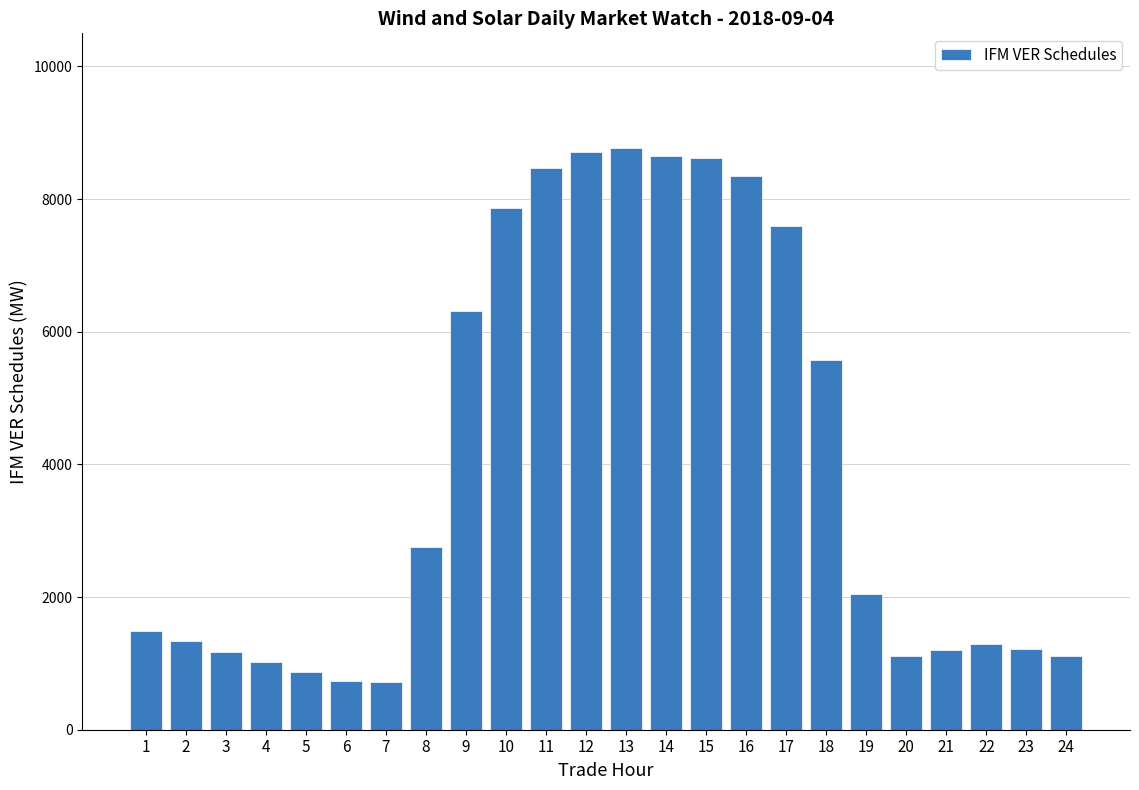

What is the value of the 3rd bar from the left?

1174.2